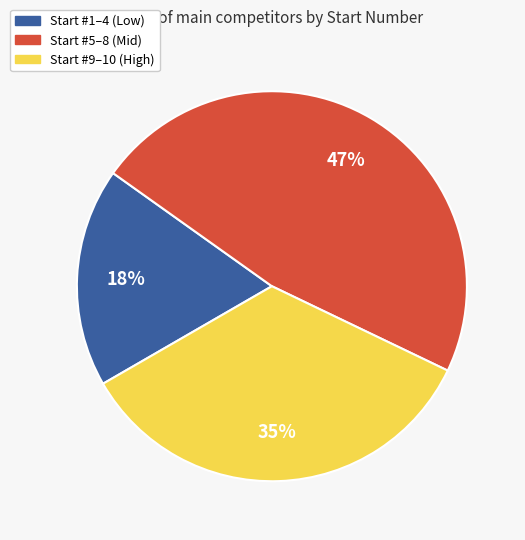

Does any single category account for the majority?

No